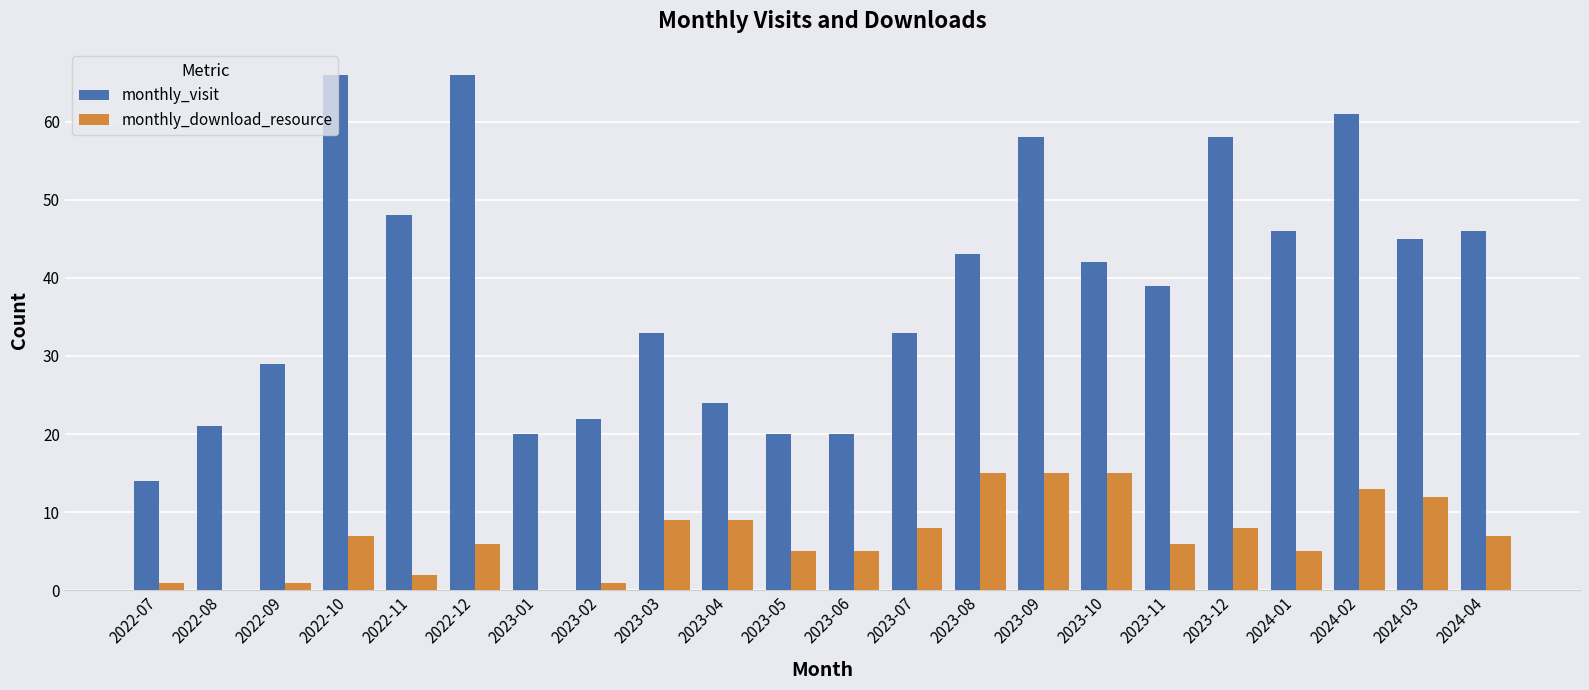

What is the maximum value for monthly_visit?

66